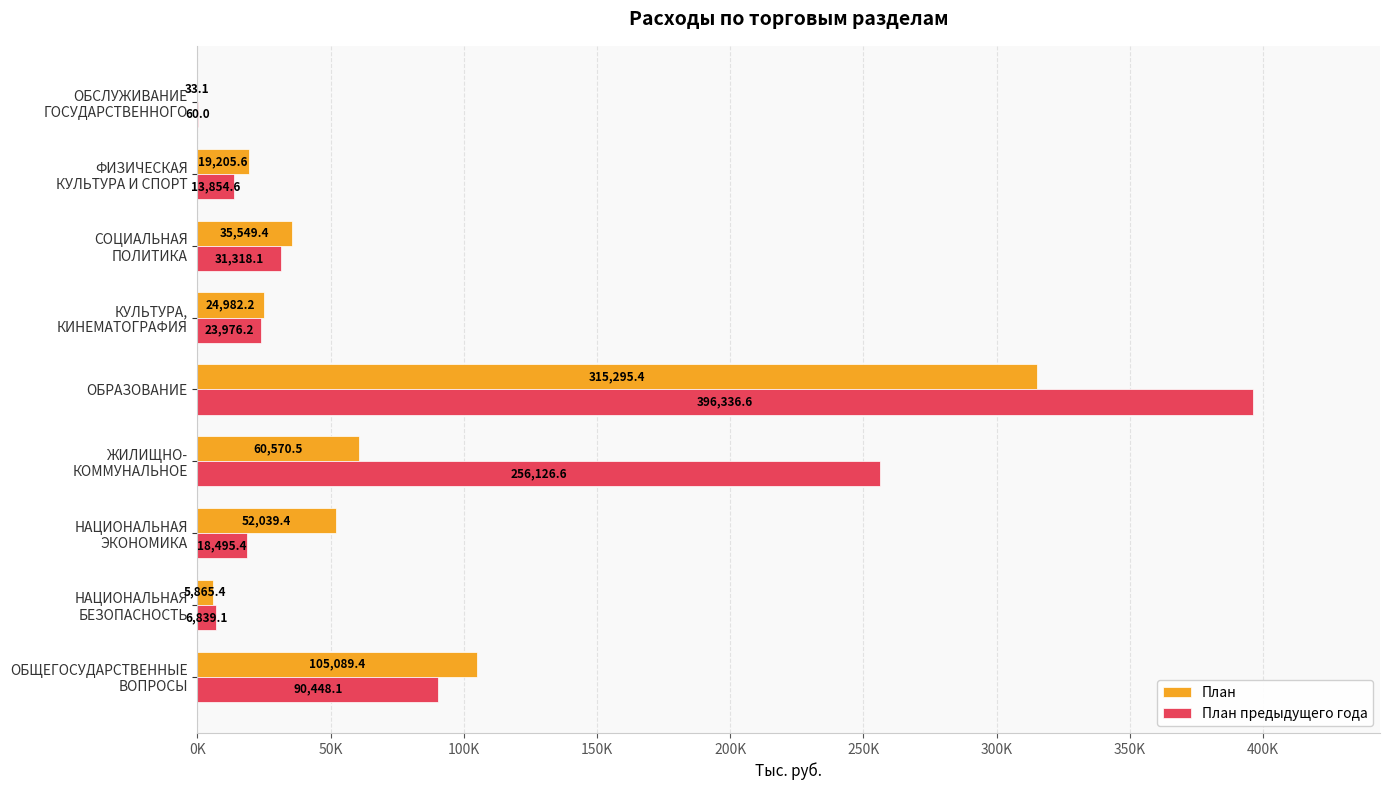

Where is План предыдущего года nearest to the value 198198?

ЖИЛИЩНО-
КОММУНАЛЬНОЕ